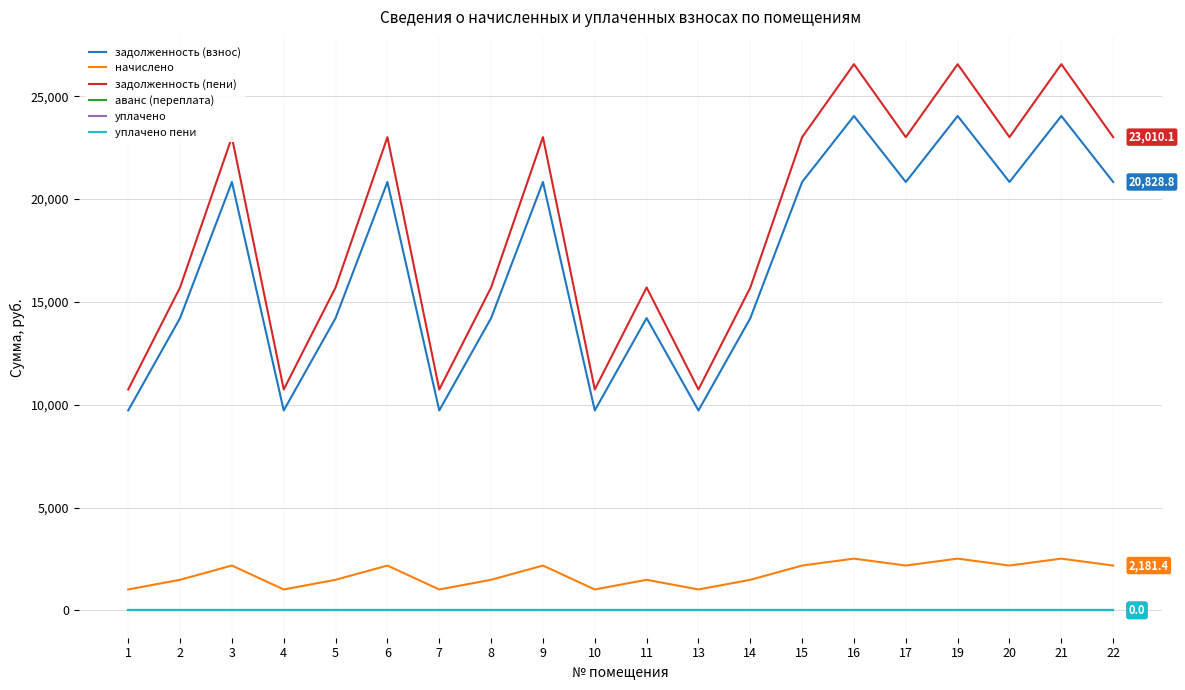

At which category is the sum across all series the highest?

16